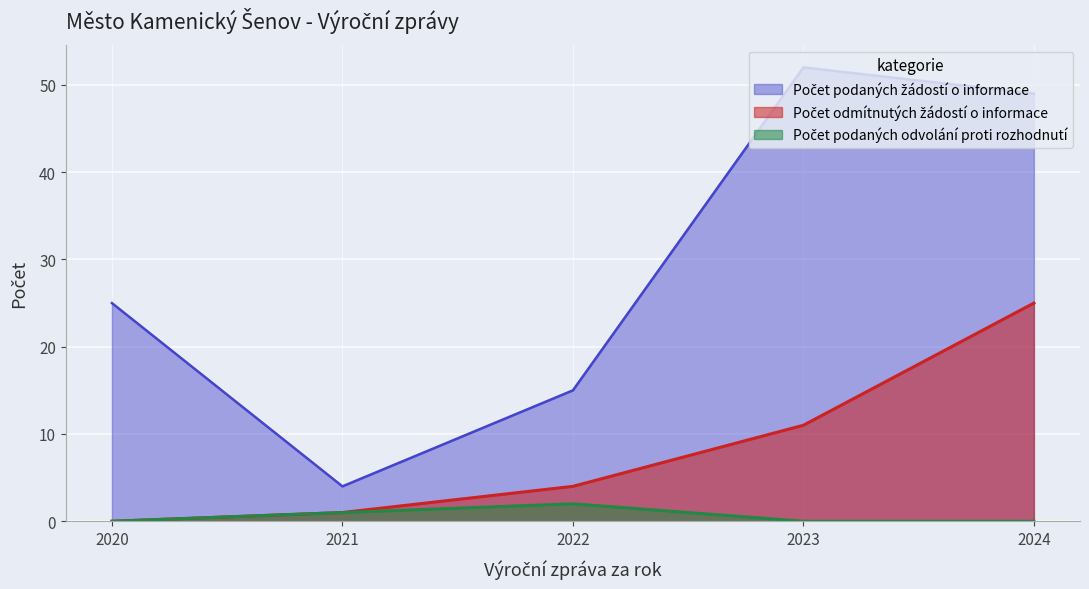

How many data points does each series have?

5